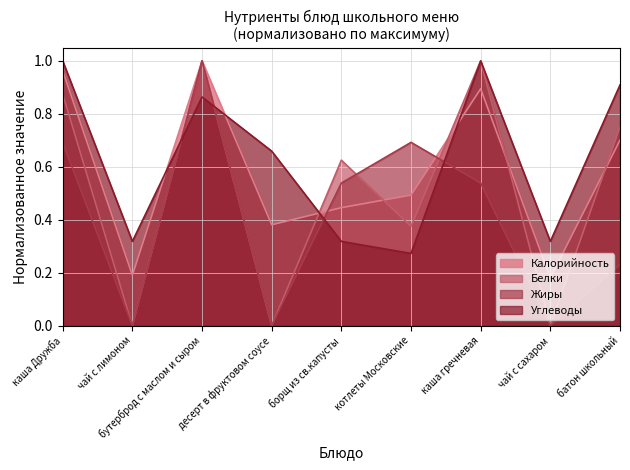

What is the label of the 9th point from the left?

батон школьный